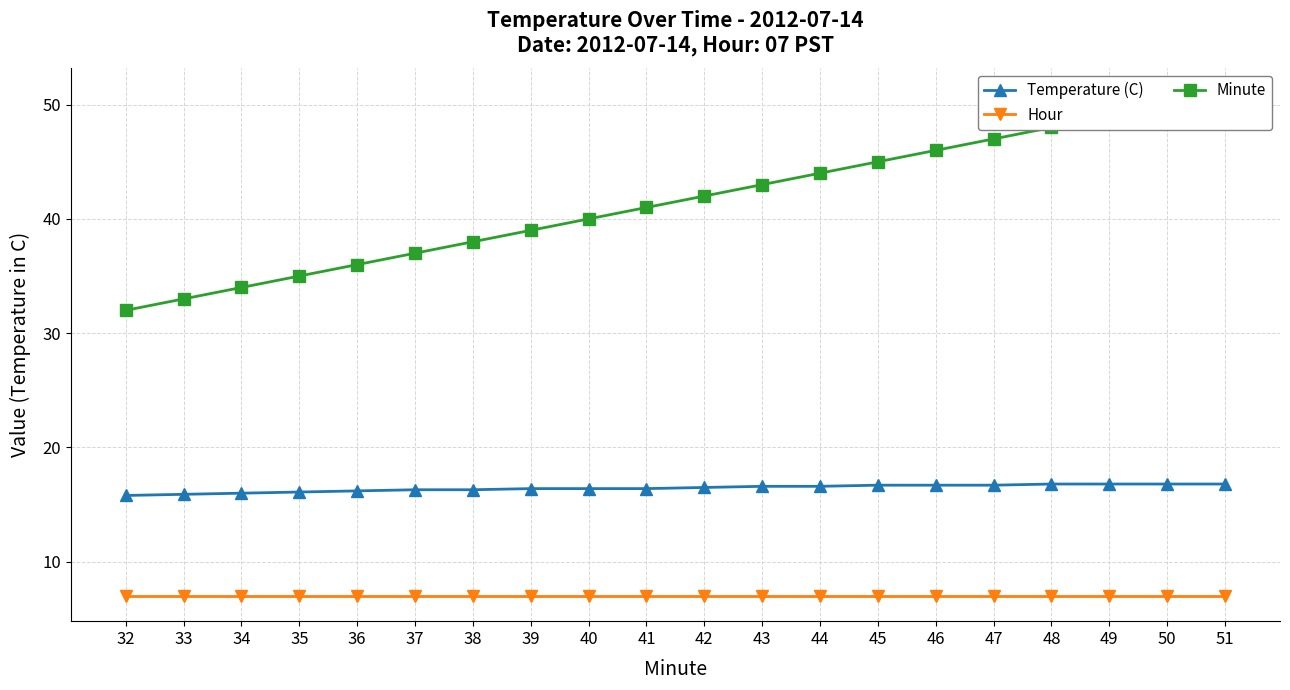

Is the value of Minute at 39 greater than the value of Temperature (C) at 51?

Yes